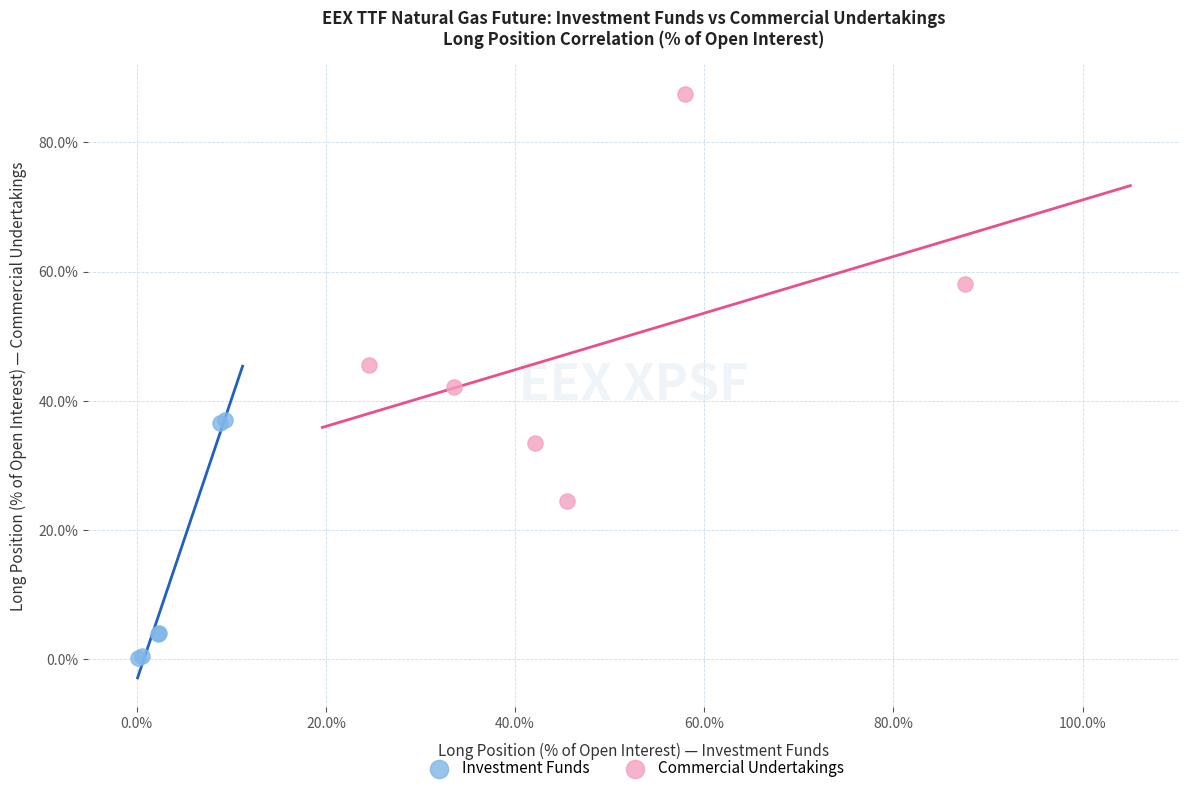

Which series has the widest spread of Y values?

Commercial Undertakings